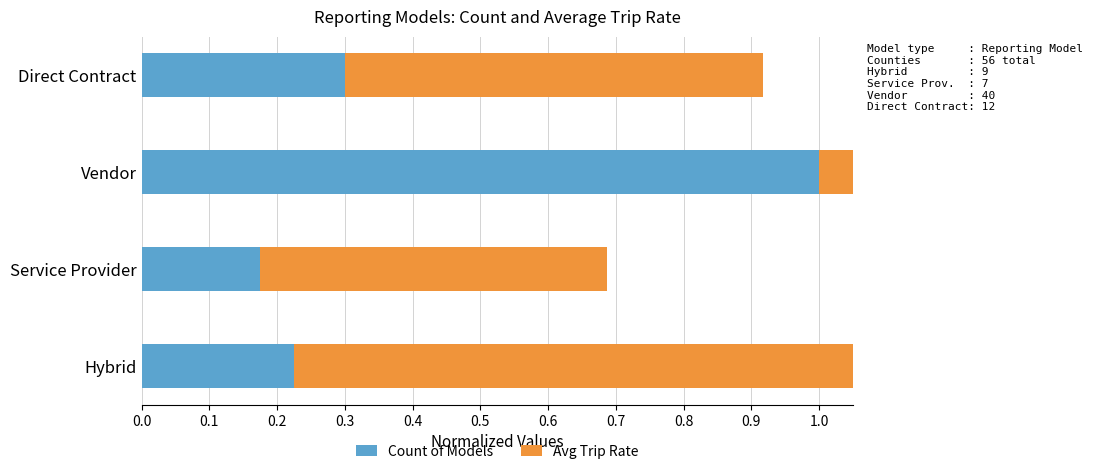

Count the number of data series in this chart.

2